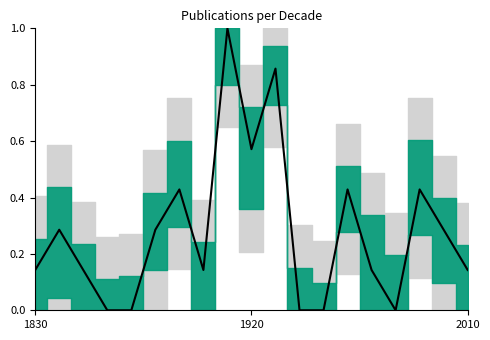

The chart shows a value of 0.3 at 16. True or false?

False